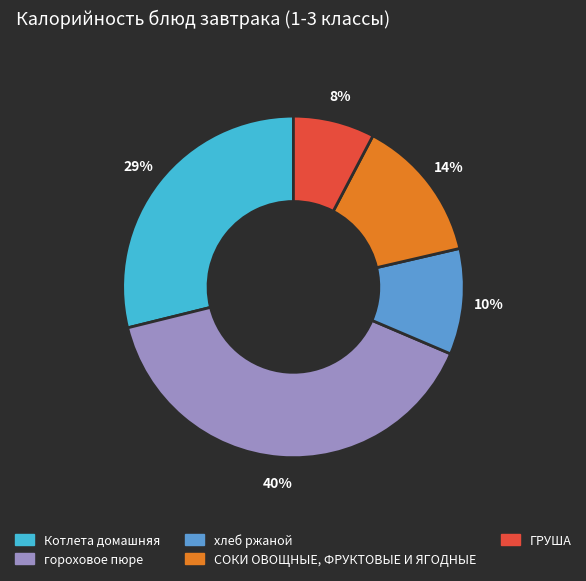

Is it true that гороховое пюре is 47% of the pie?

False